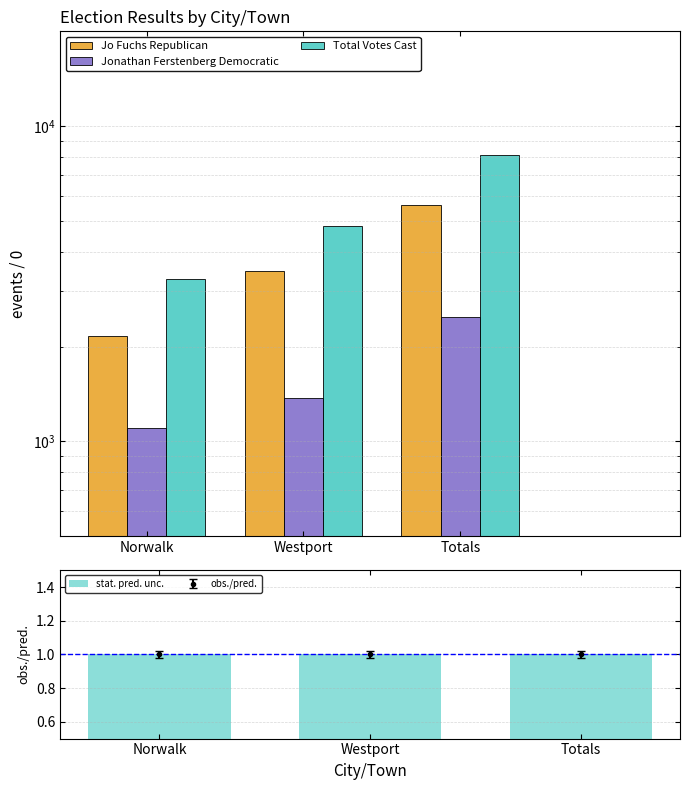

At which label does Jonathan Ferstenberg Democratic reach its minimum?

Norwalk